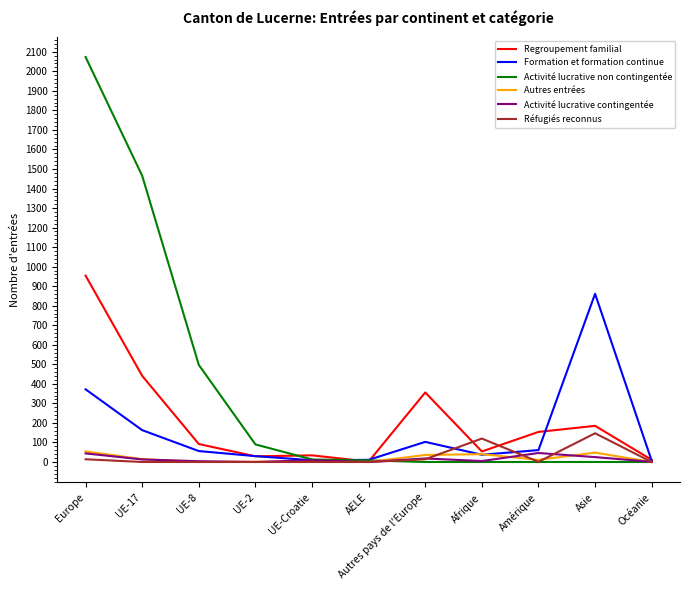

What position from the right is Asie?

2